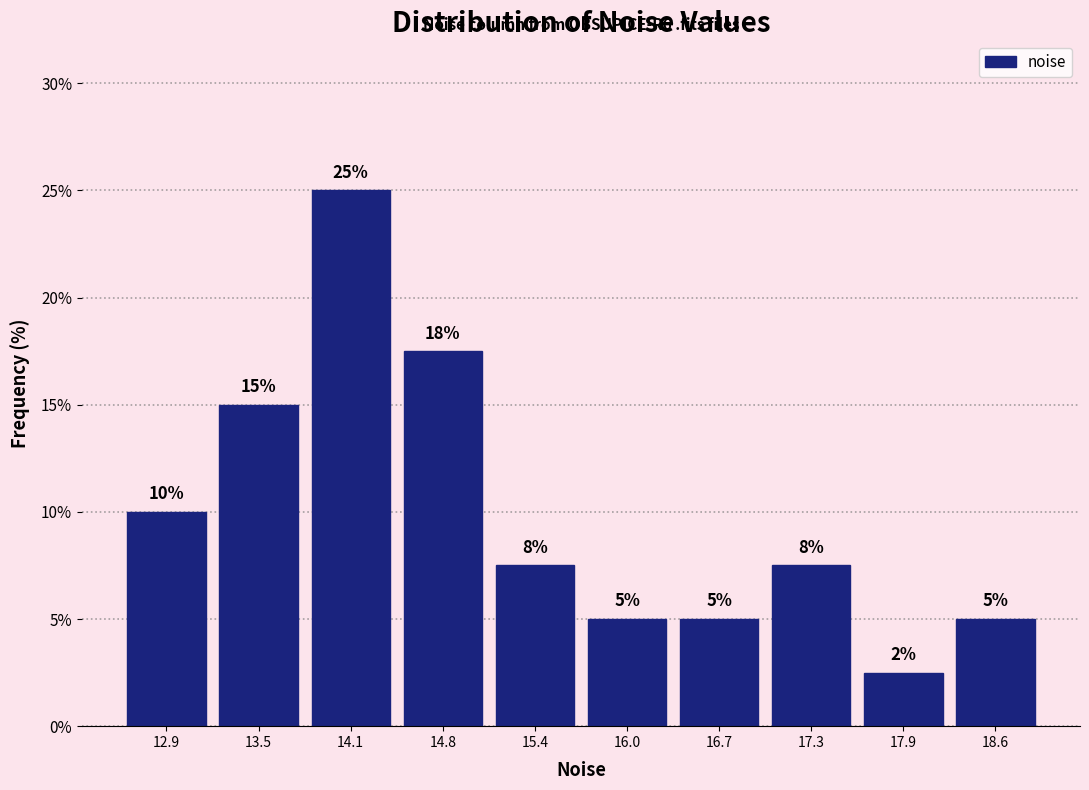

Which range on the x-axis has the tallest bar?

13.8 to 14.5